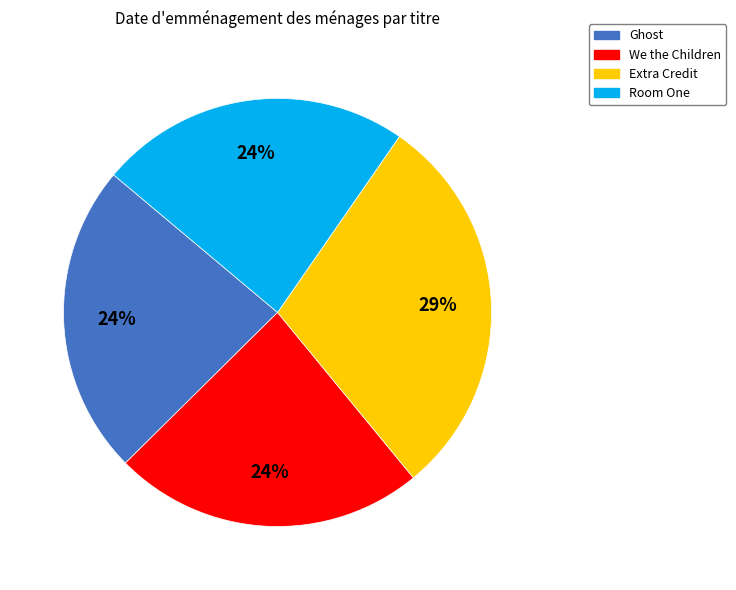

Is it true that Room One is 9% of the pie?

False